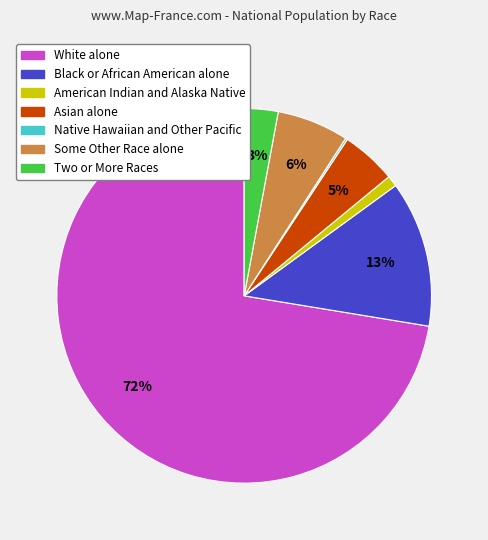

To the nearest percent, what portion does Some Other Race alone represent?

6%